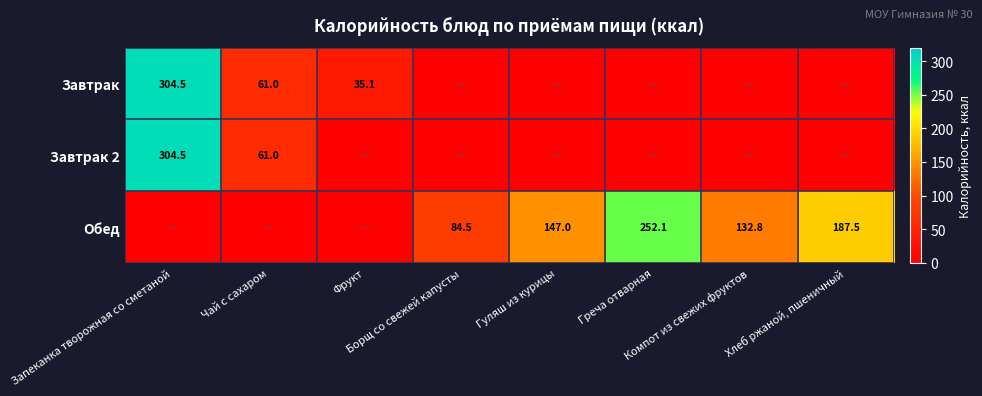

True or false: Завтрак has a value of 35.1 at Фрукт.

True